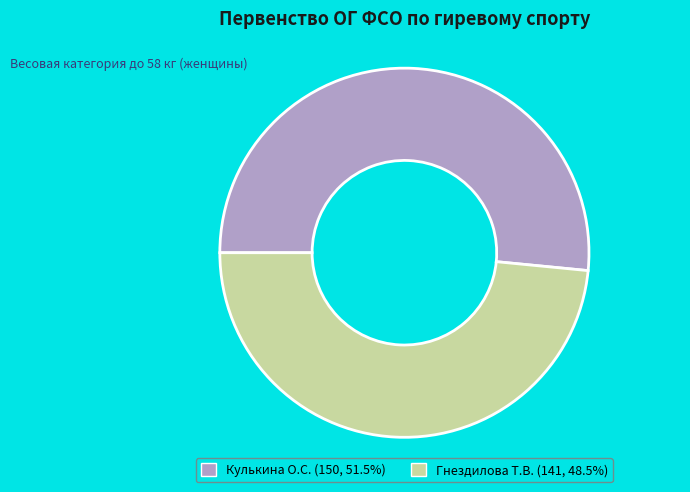

Count the number of slices in the pie.

2